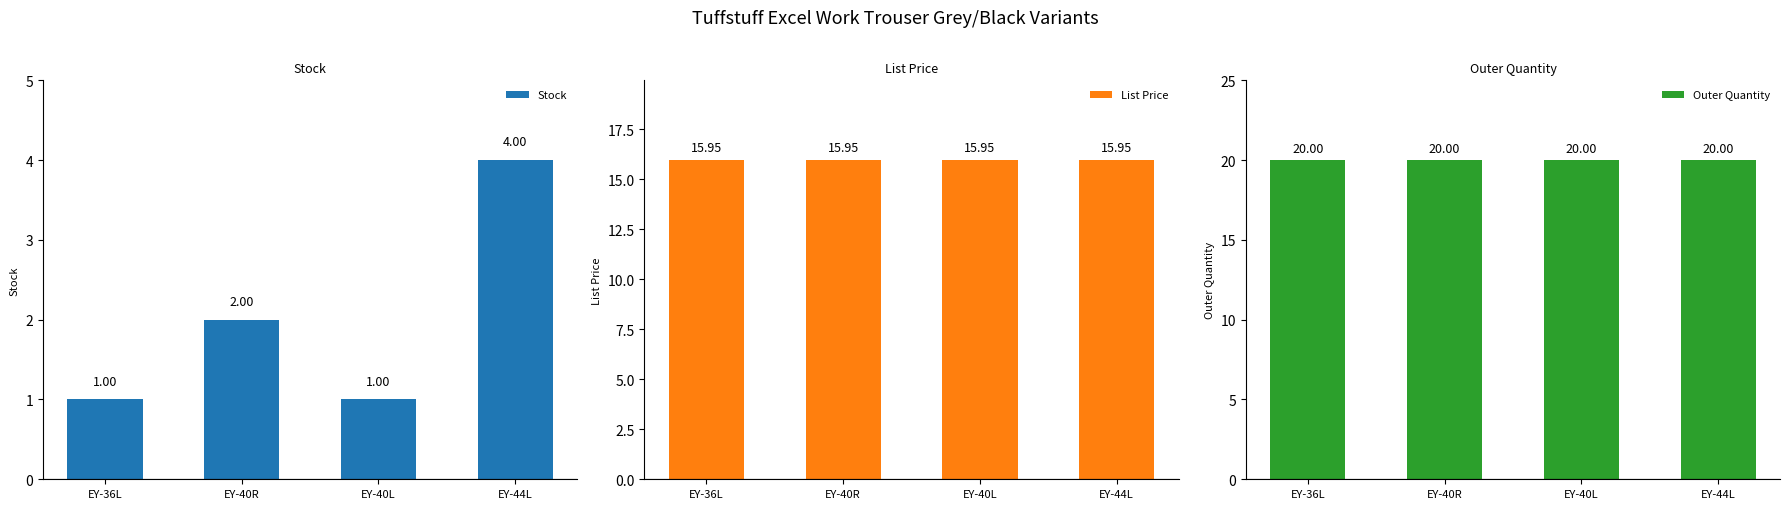

Reading left to right, list all the values displayed in this chart.

Stock: 1.0	2.0	1.0	4.0
List Price: 15.9	15.9	15.9	15.9
Outer Quantity: 20.0	20.0	20.0	20.0